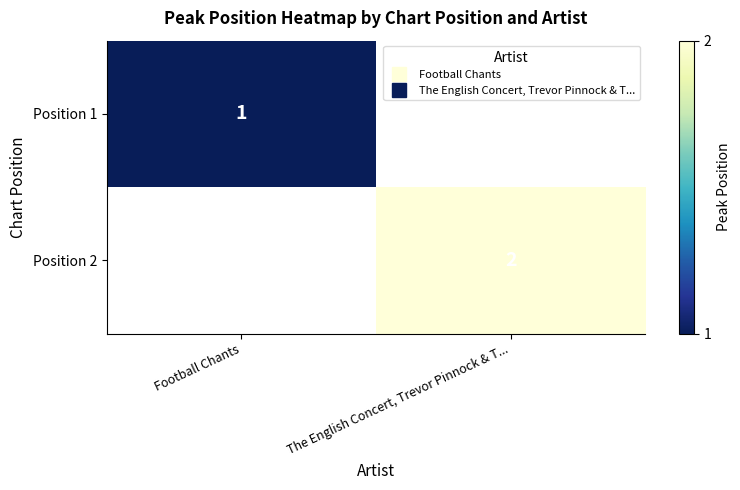

The Position 1 series shows 1.7 at Football Chants. True or false?

False